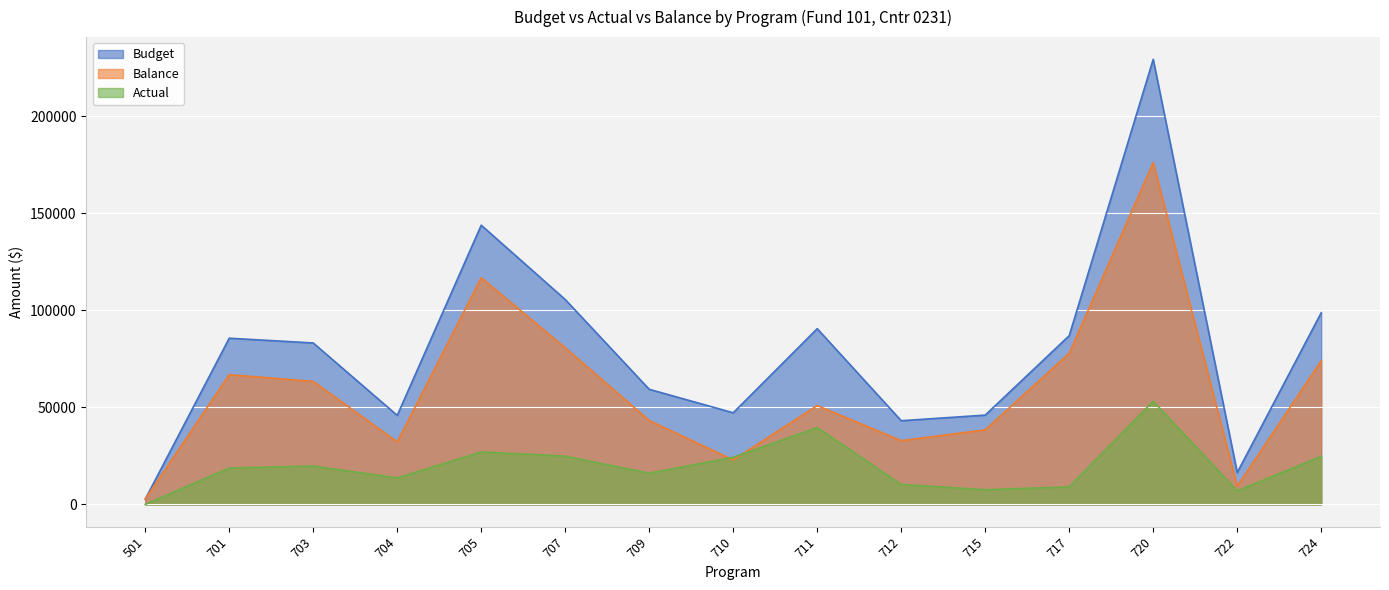

True or false: Budget and Actual cross at least once.

False